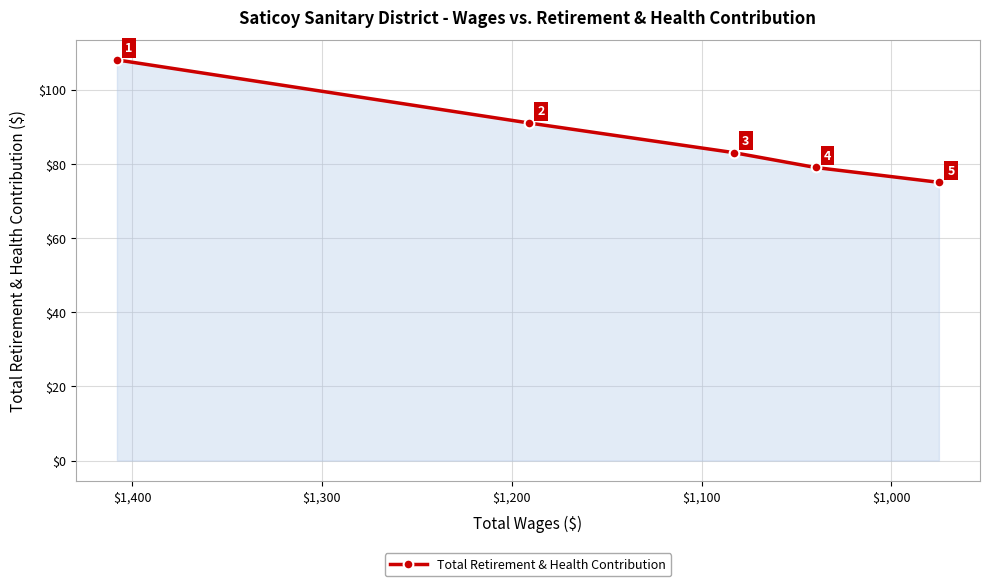

How many values exceed 83?

2